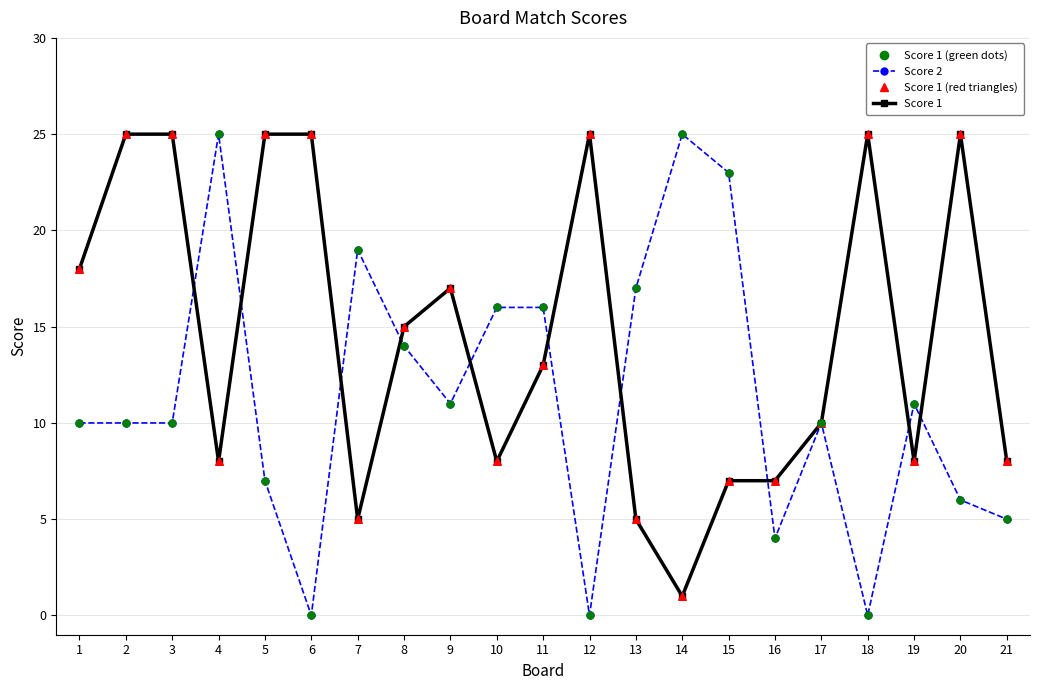

Which series has the largest total across all categories?

Score 1